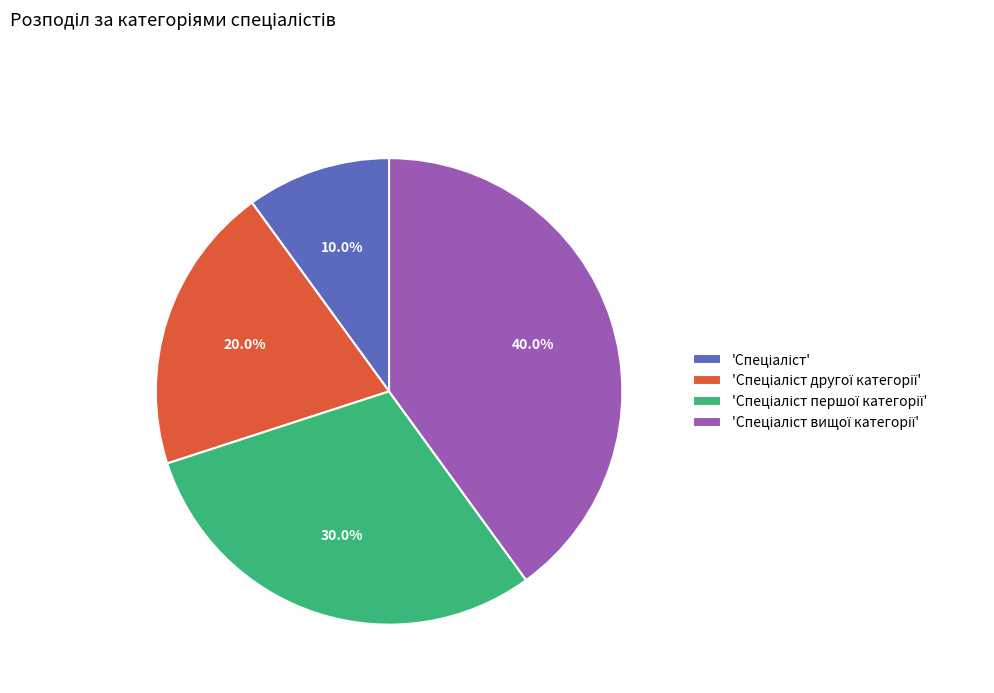

Is there any slice that represents more than half of the pie?

No